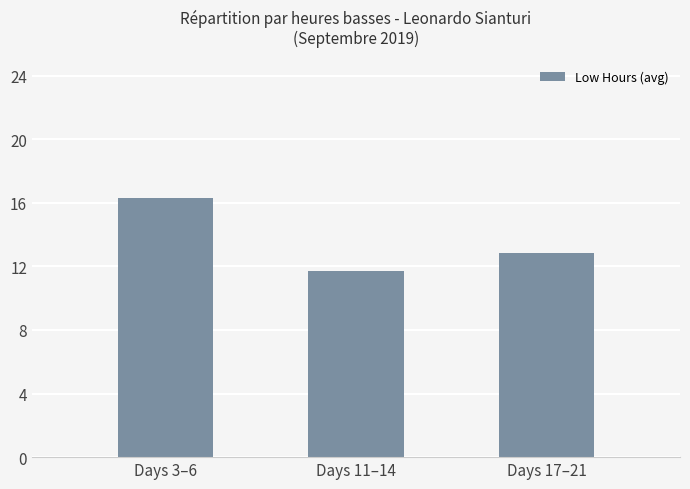

What is the difference between the maximum and minimum values?

4.6